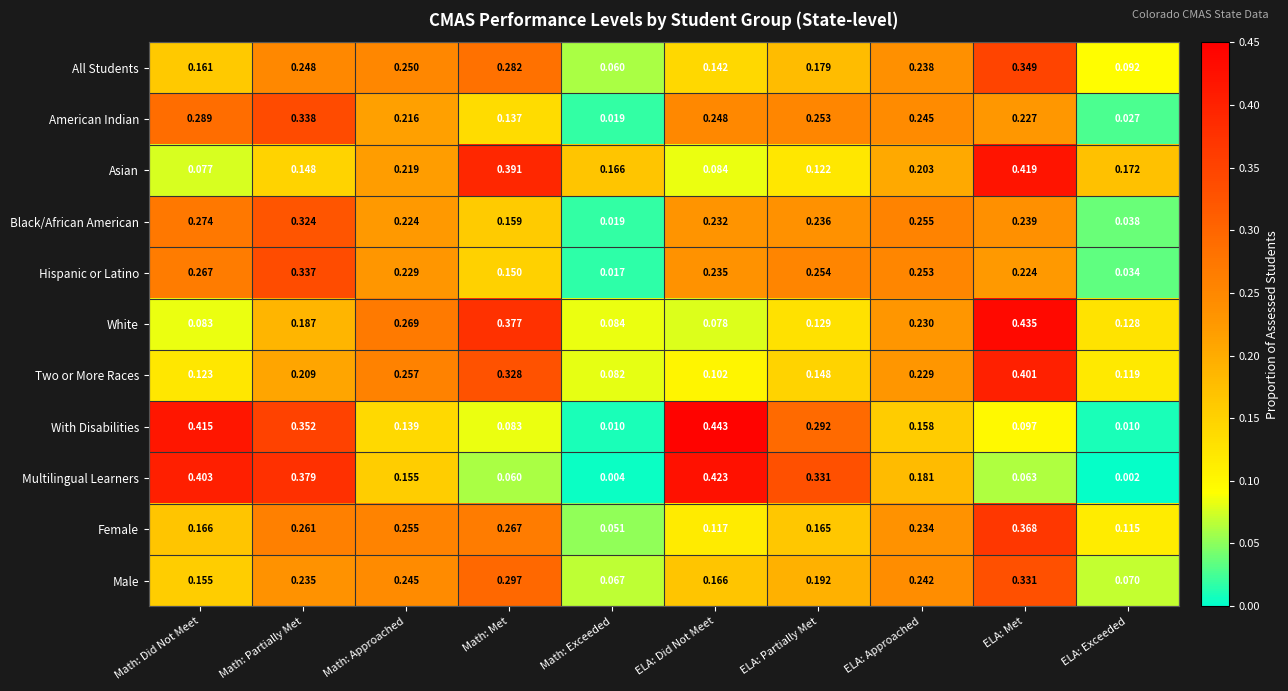

What is the total value across all series at ELA: Met?

3.2